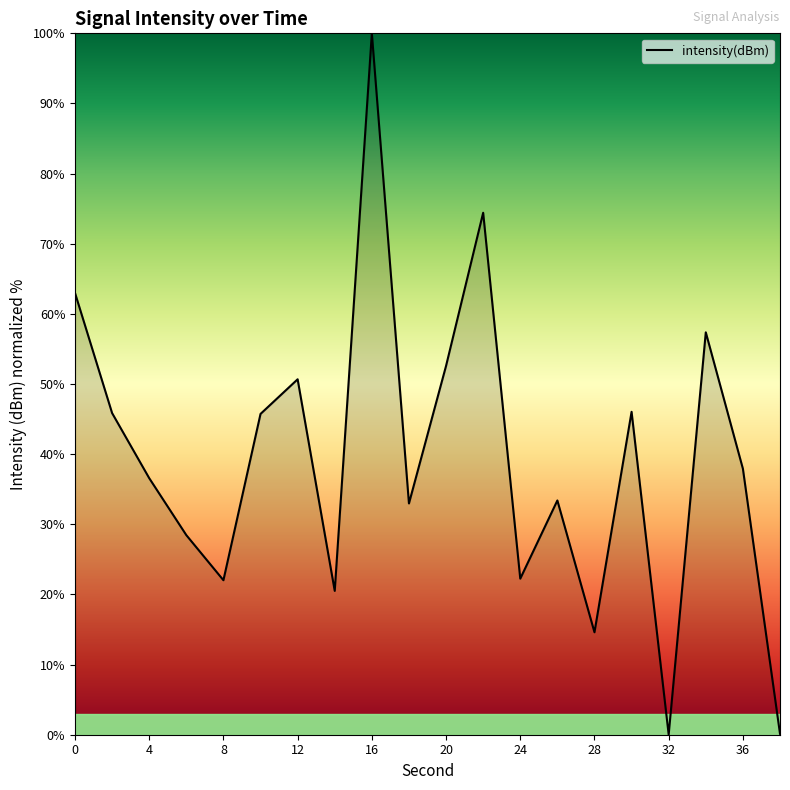

What is the difference between the maximum and minimum values?

100.0